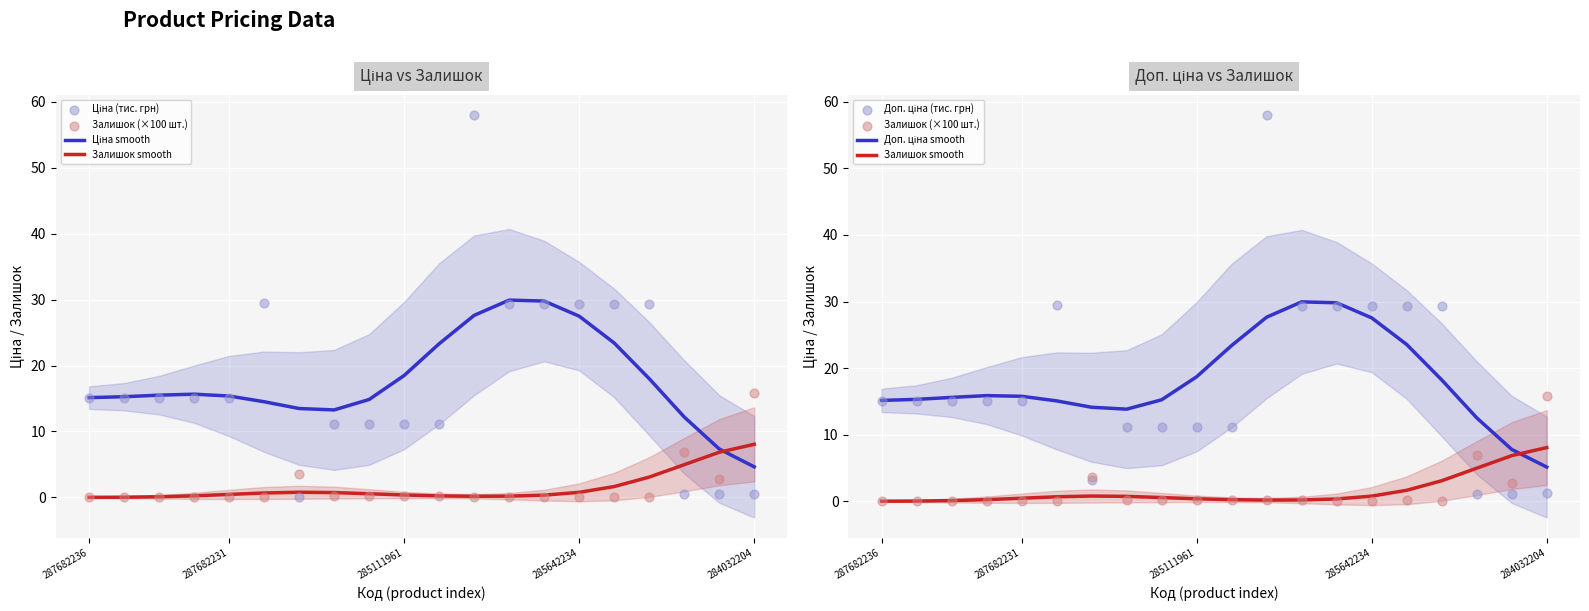

What is the total value across all series at 285111961?

61.2